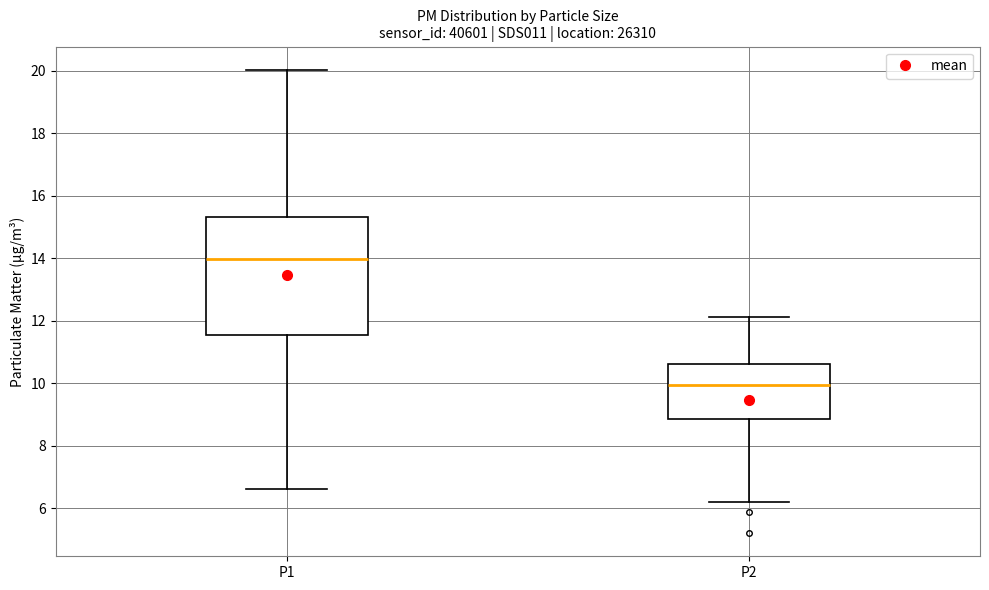

Comparing the boxes themselves (not the whiskers), which one is the tallest?

P1